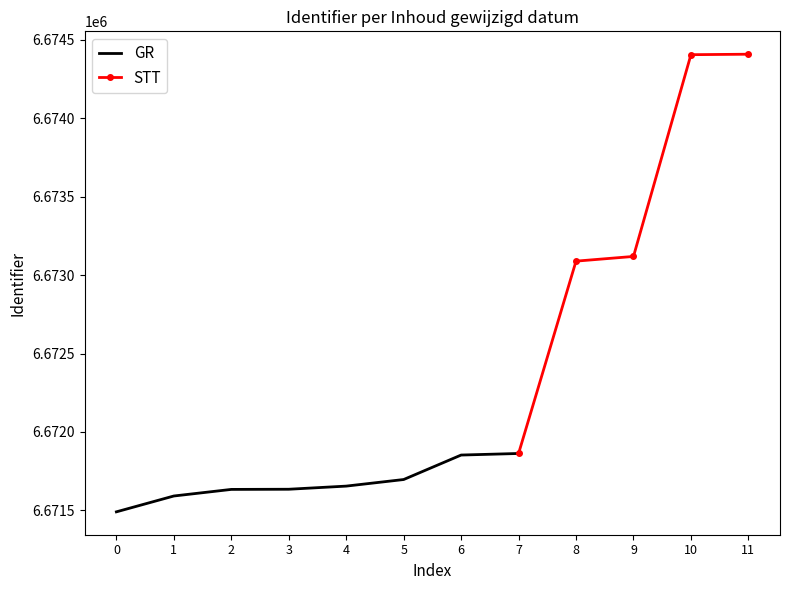

The value of GR at 6 is 2612687. True or false?

False